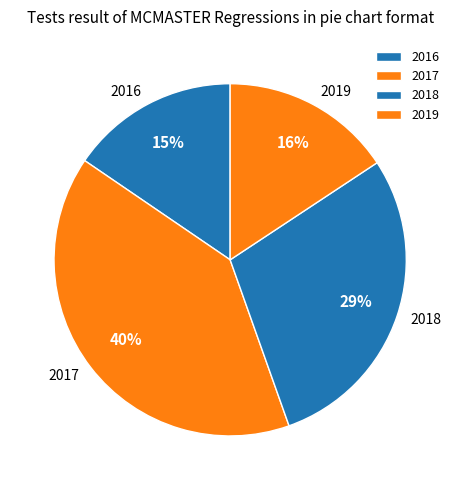

Count the number of slices in the pie.

4